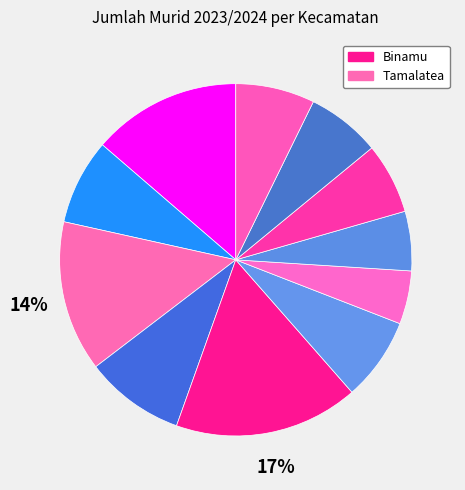

How many segments does this pie chart have?

11